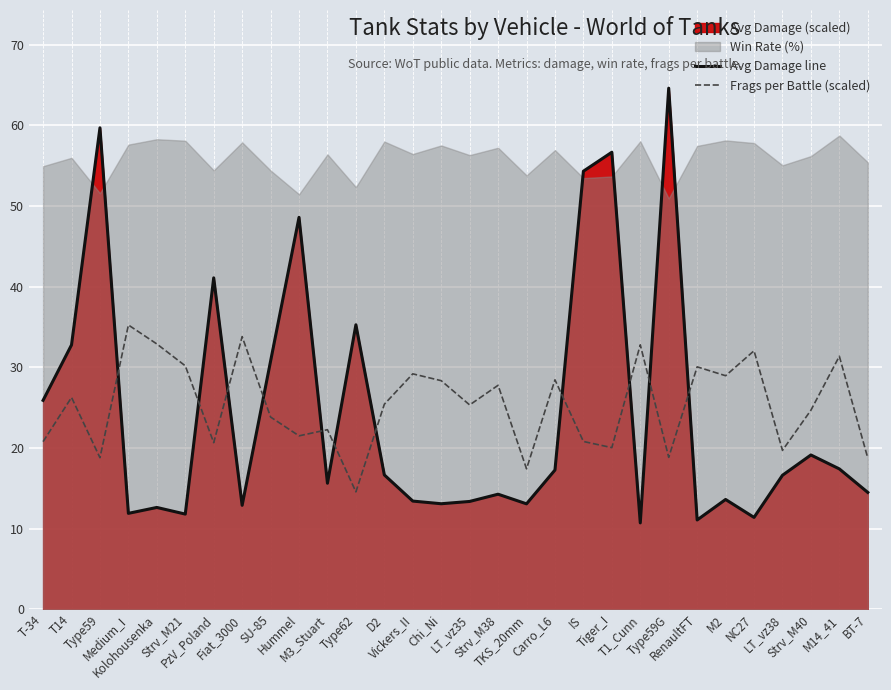

What is the spread (max minus min) of values at T1_Cunn?

22.1